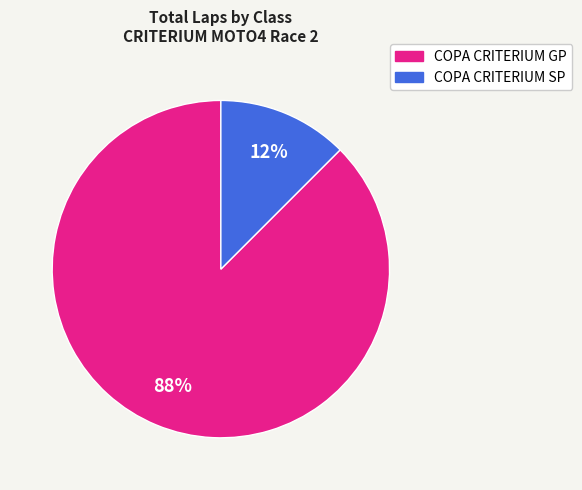

To the nearest percent, what is the average slice percentage?

50%